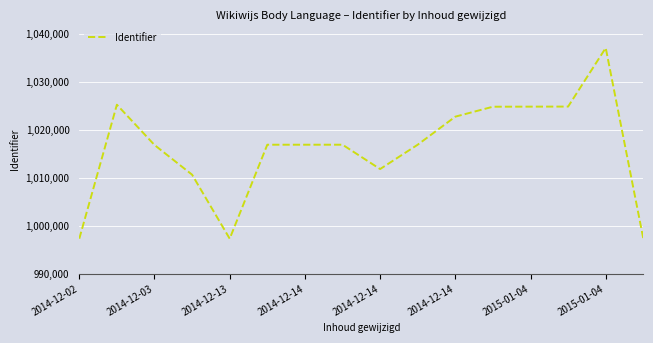

What is the greatest value displayed?

1037044